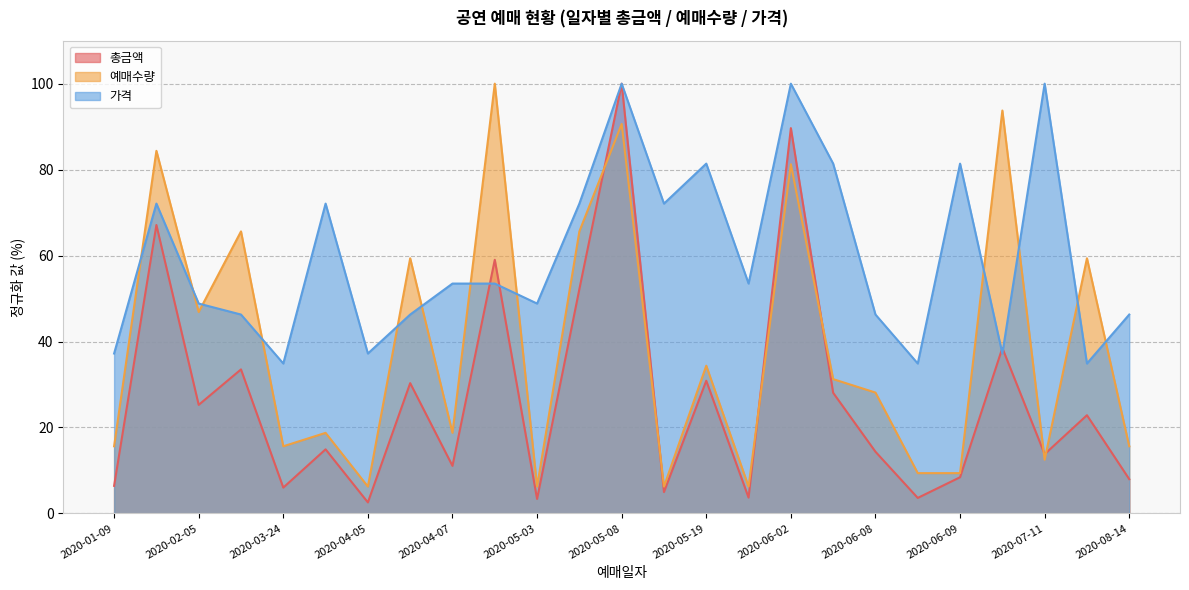

The 예매수량 series shows 8.4 at 2020-03-24. True or false?

False